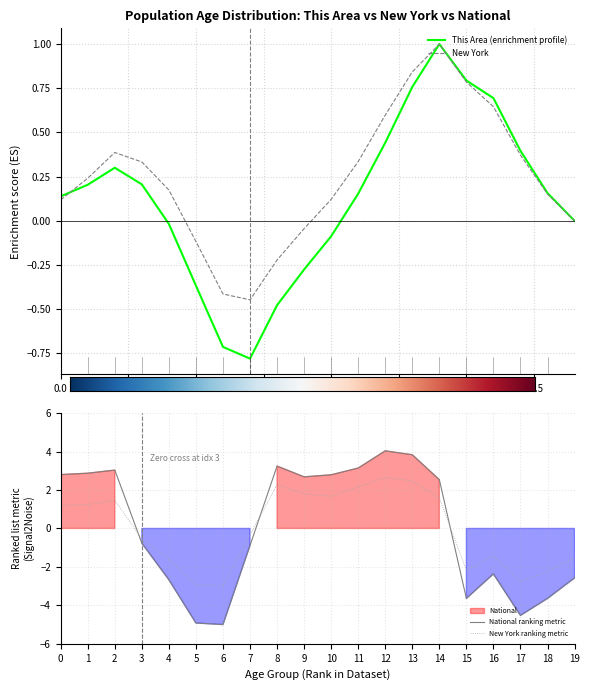

How many series are shown in this chart?

2